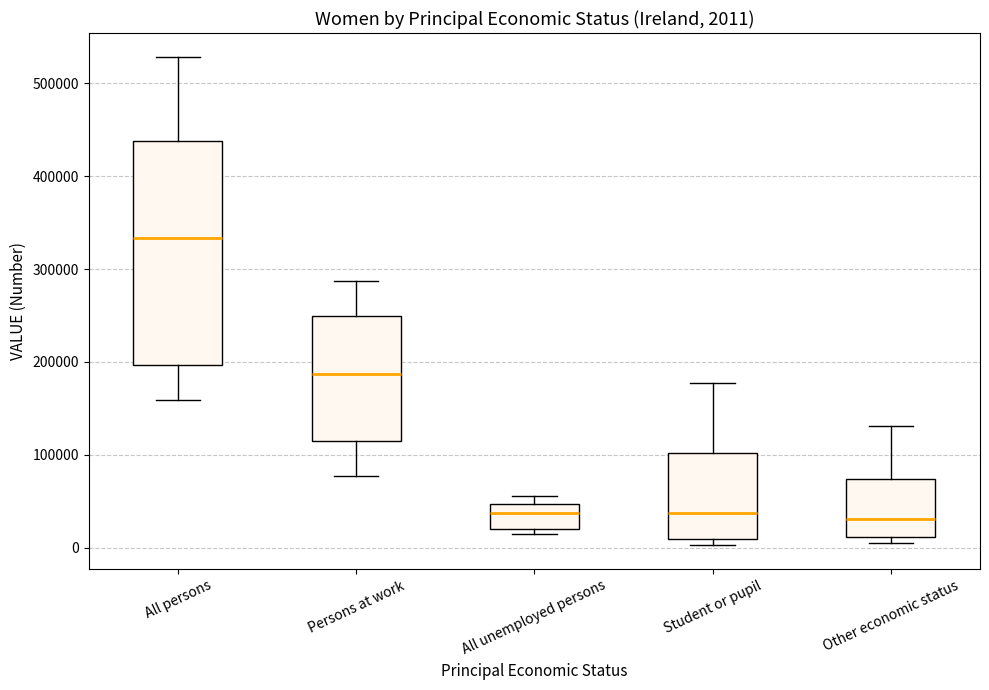

Comparing the boxes themselves (not the whiskers), which one is the tallest?

All persons